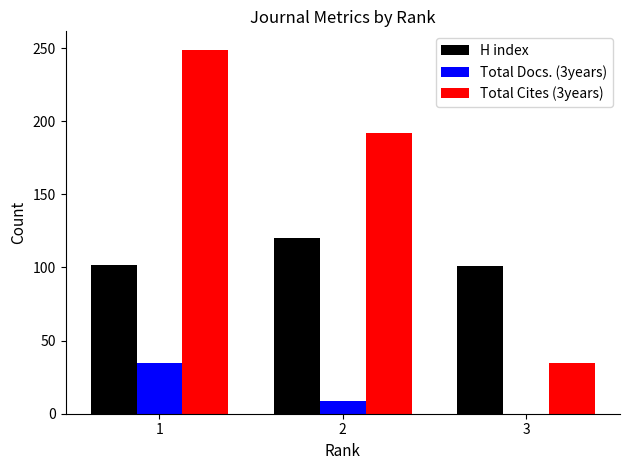

Which series has the largest total across all categories?

Total Cites (3years)